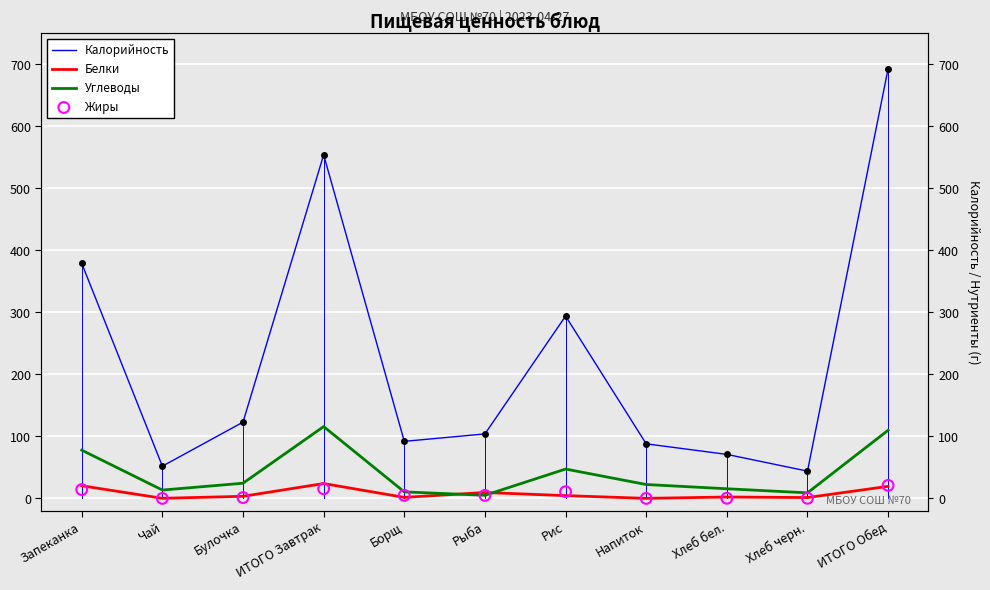

Which series has the largest Y range (max minus min)?

Калорийность